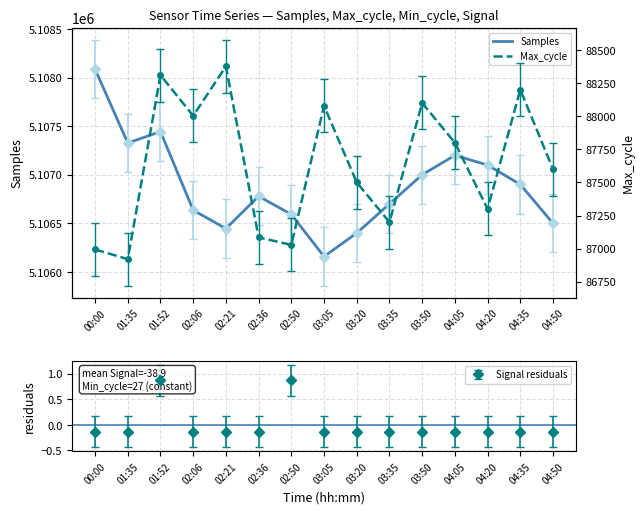

Which has a higher value, 00:00 or 04:20?

00:00